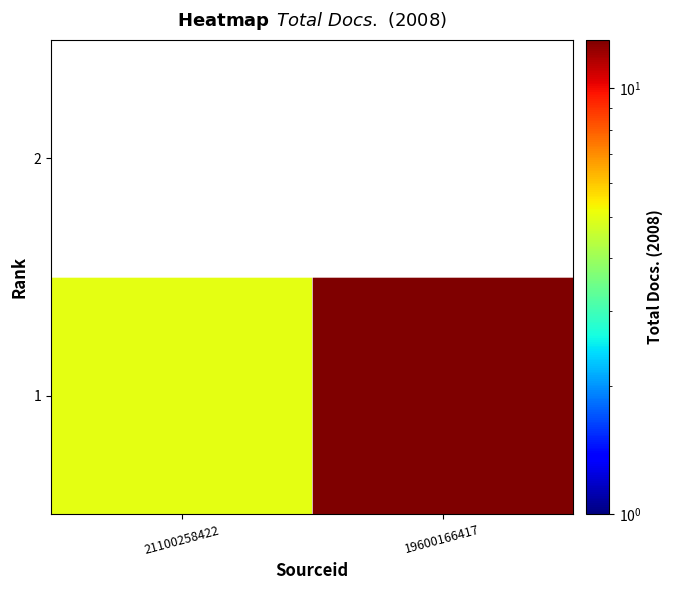

Between 21100258422 and 19600166417, which series saw the biggest shift?

1